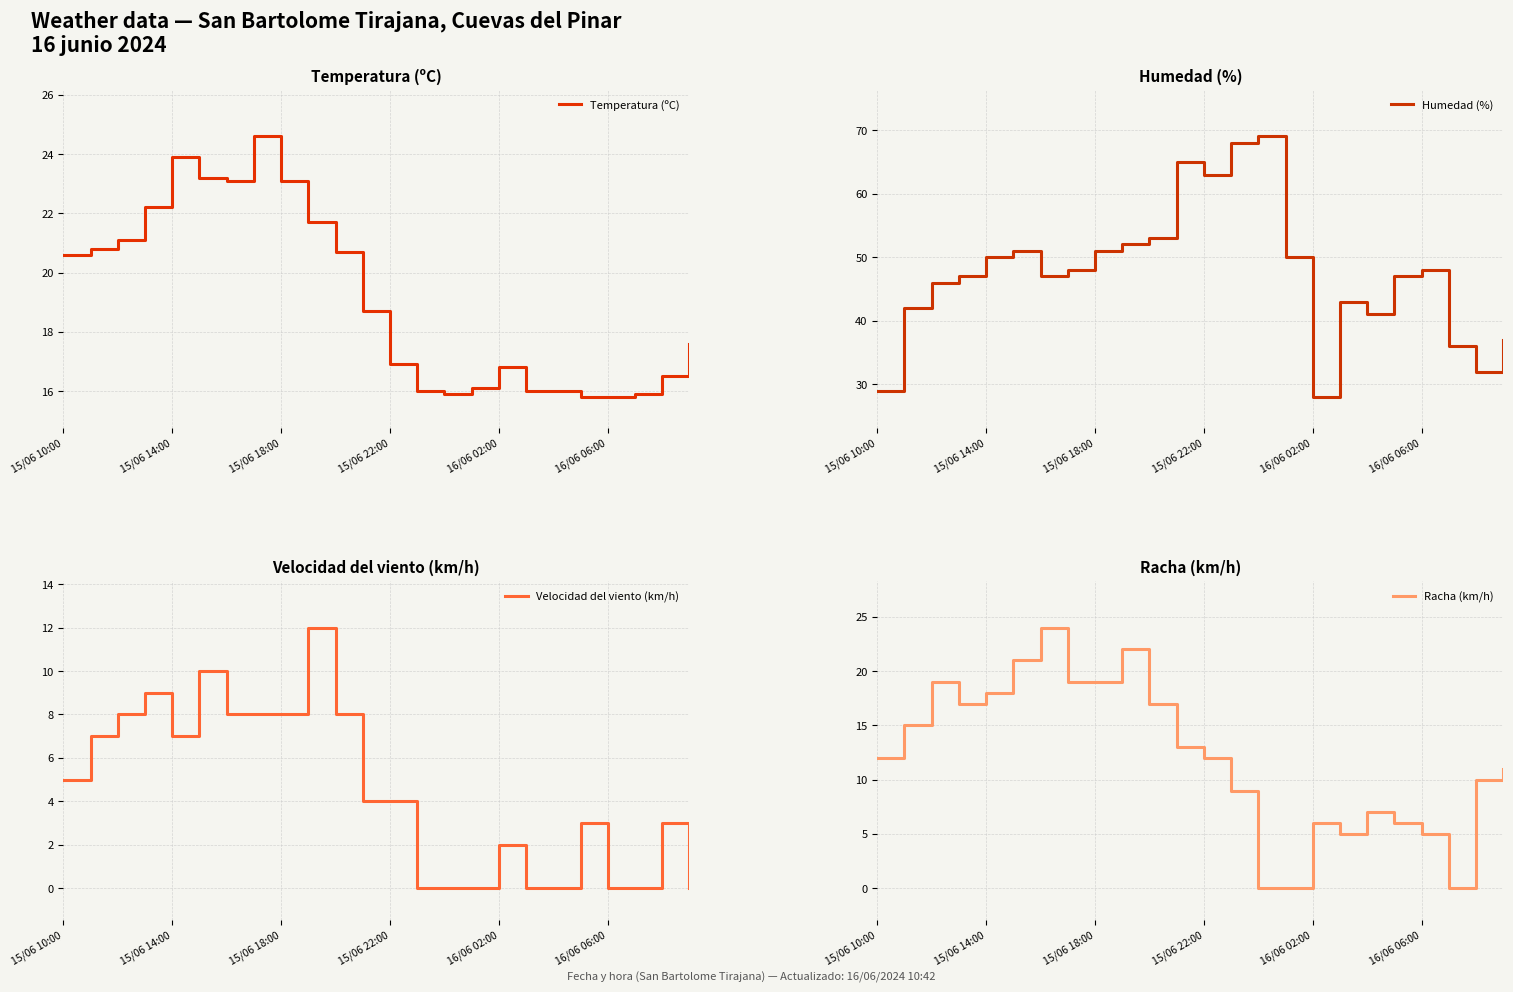

Which series has the widest spread of values?

Humedad (%)